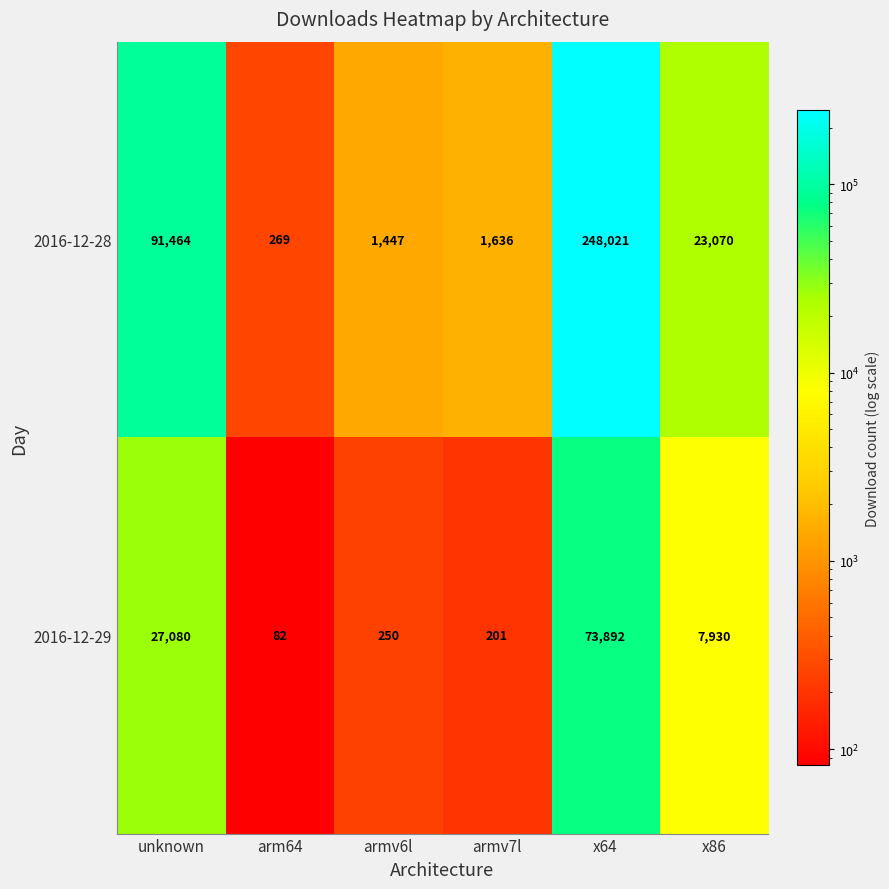

What is the spread (max minus min) of values at armv7l?

1435